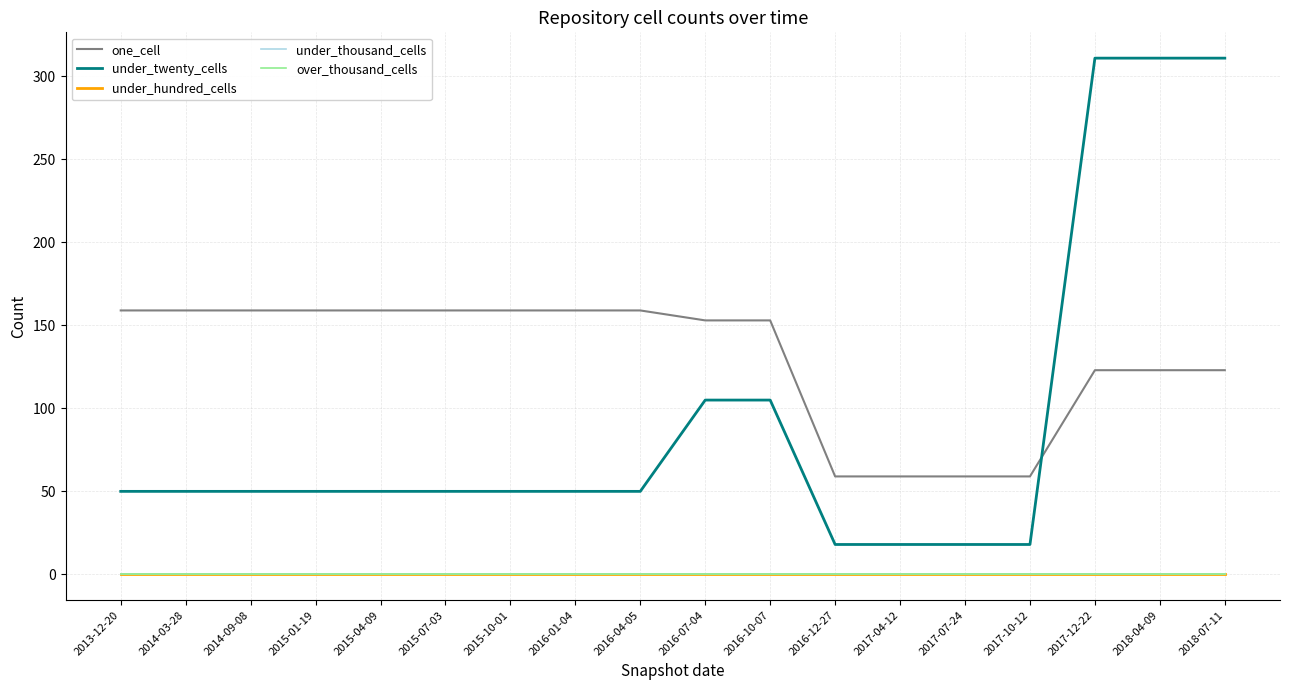

Does the chart have visible grid lines?

Yes